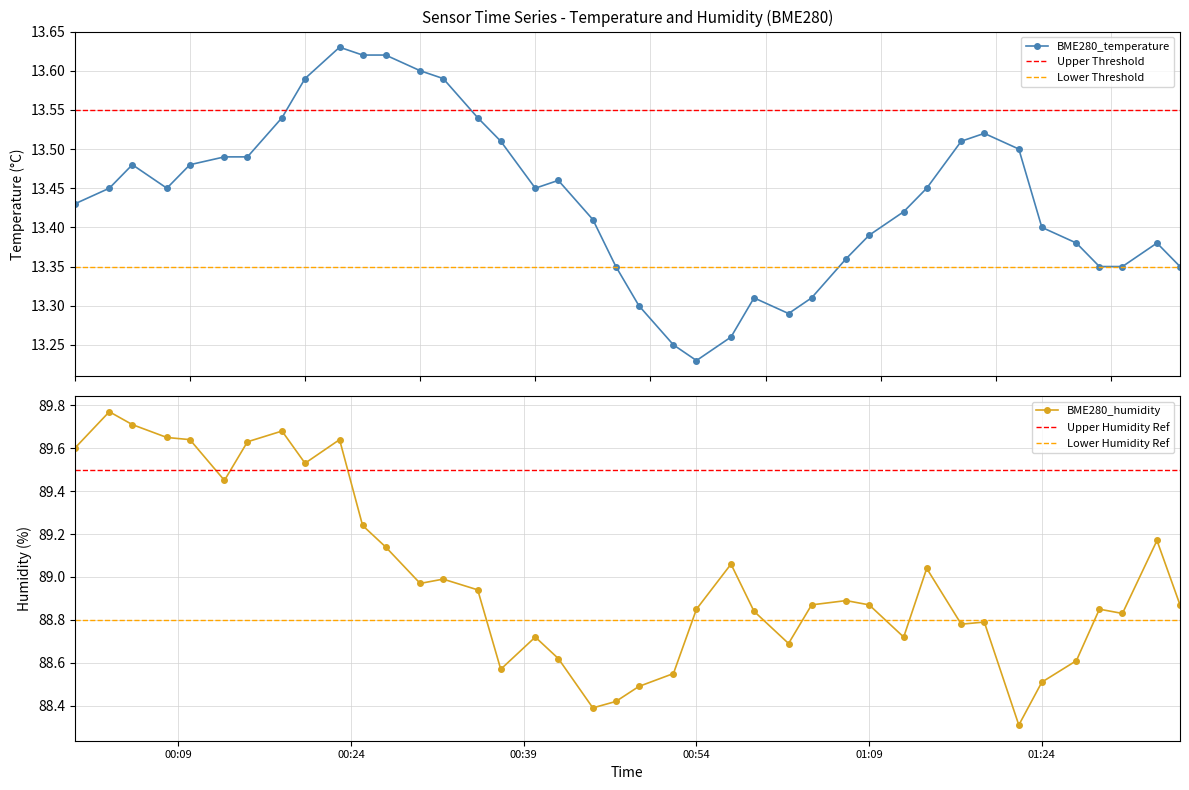

Reading left to right, extract all data points from this chart.

BME280_temperature: 13.4	13.4	13.5	13.4	13.5	13.5	13.5	13.5	13.6	13.6	13.6	13.6	13.6	13.6	13.5	13.5	13.4	13.5	13.4	13.3	13.3	13.2	13.2	13.3	13.3	13.3	13.3	13.4	13.4	13.4	13.4	13.5	13.5	13.5	13.4	13.4	13.3	13.3	13.4	13.3
BME280_humidity: 89.6	89.8	89.7	89.7	89.6	89.5	89.6	89.7	89.5	89.6	89.2	89.1	89.0	89.0	88.9	88.6	88.7	88.6	88.4	88.4	88.5	88.5	88.8	89.1	88.8	88.7	88.9	88.9	88.9	88.7	89.0	88.8	88.8	88.3	88.5	88.6	88.8	88.8	89.2	88.9